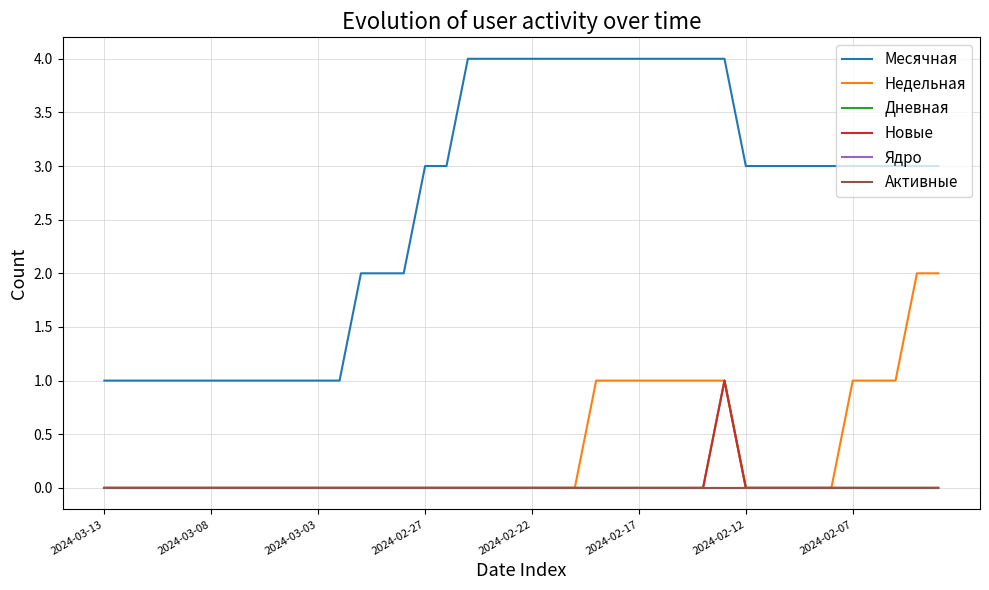

True or false: Ядро and Месячная cross at least once.

False